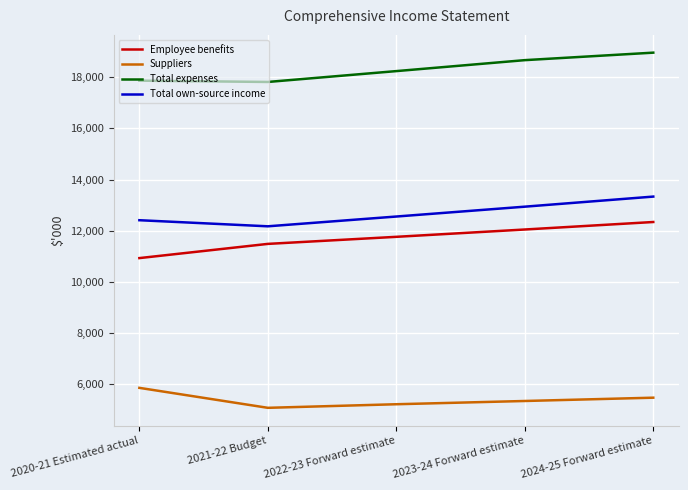

True or false: Employee benefits and Total own-source income intersect in this chart.

False